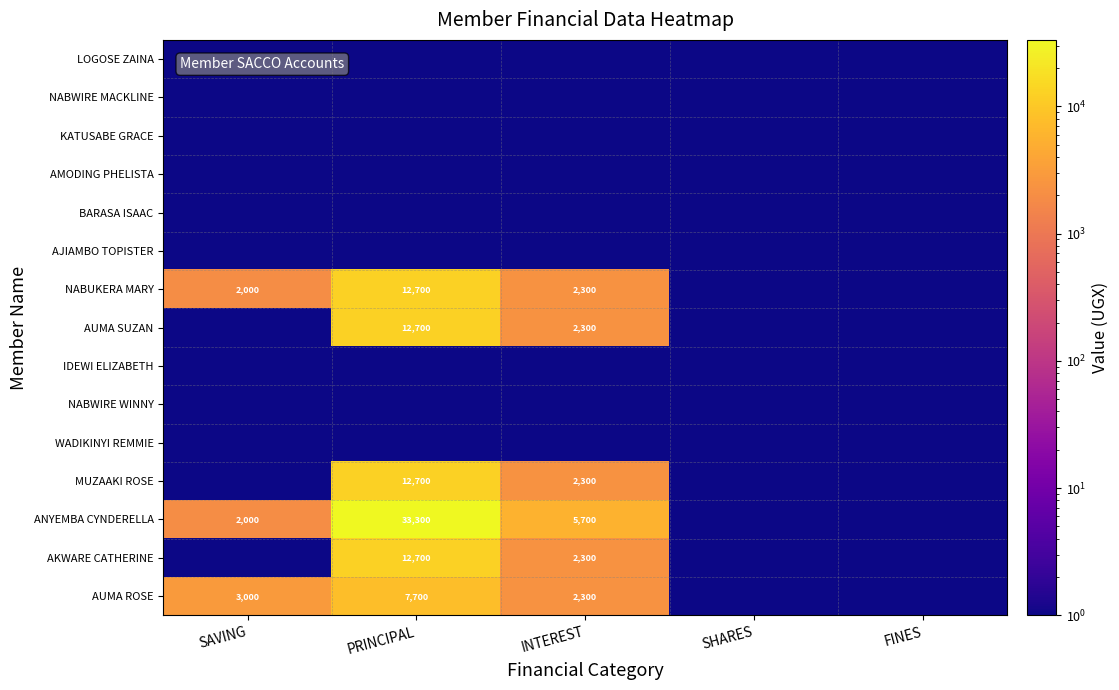

What is the difference between the NABUKERA MARY values at INTEREST and PRINCIPAL?

10400.0